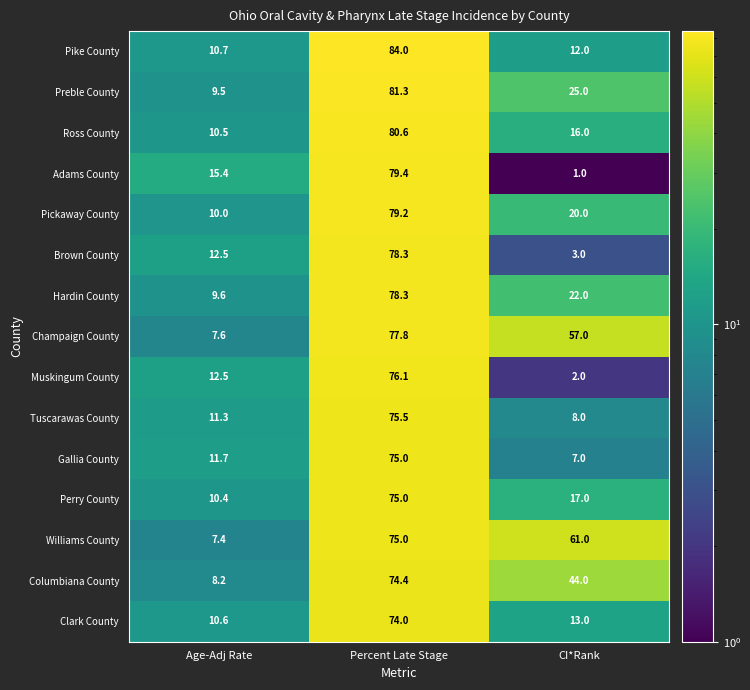

What is the total value across all series at Percent Late Stage?

1163.9